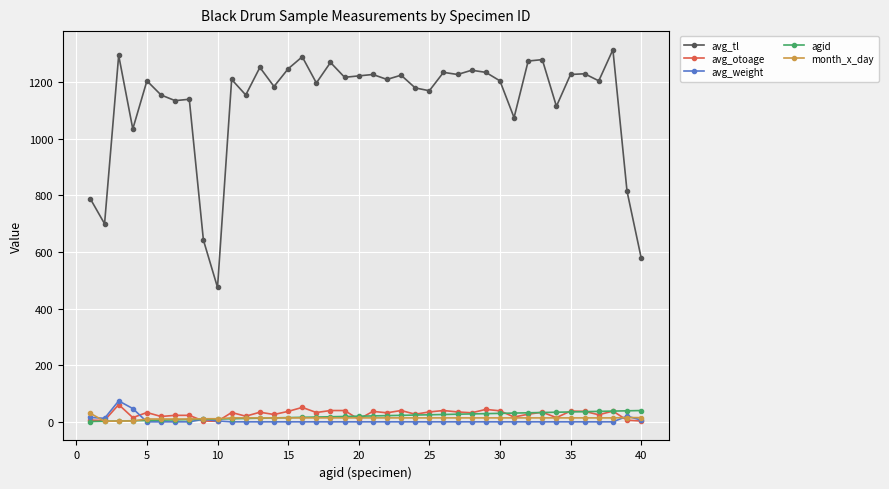

Which series has the largest total across all categories?

avg_tl